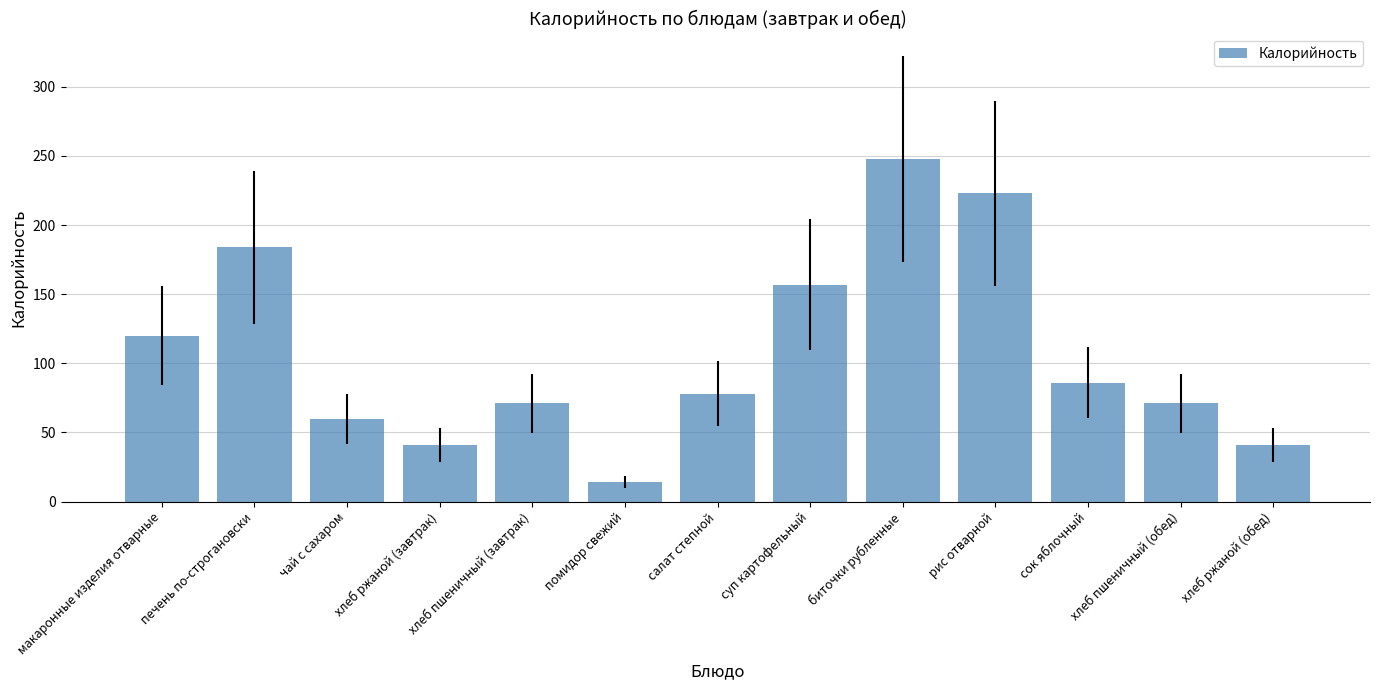

At which label is the value closest to 131?

макаронные изделия отварные